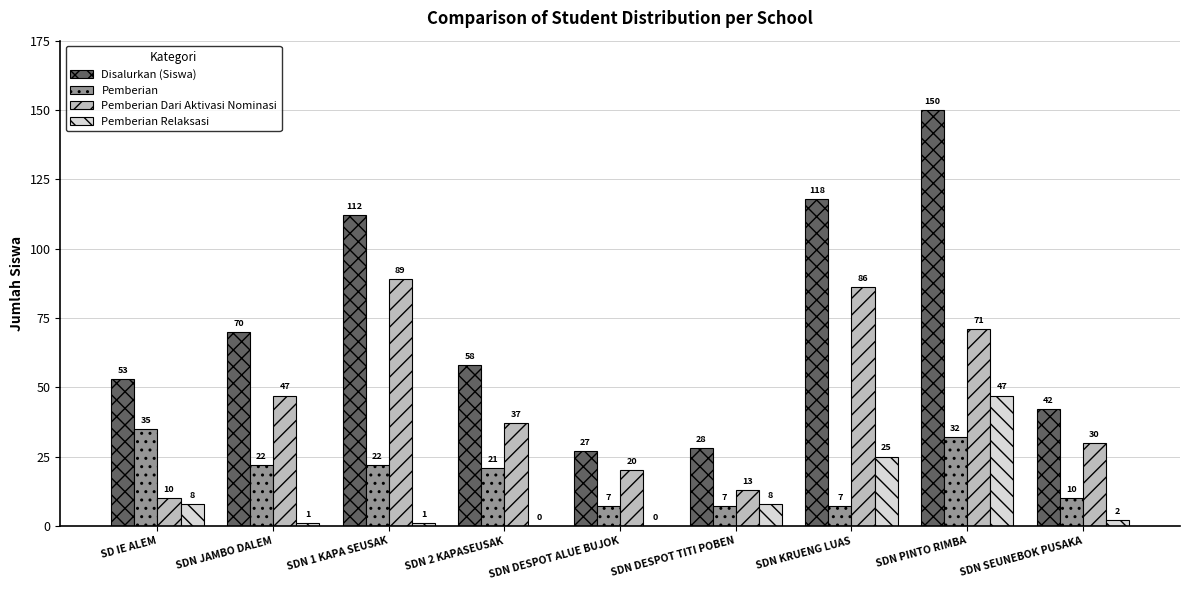

Reading right to left, what are all the values shown in this chart?

Disalurkan (Siswa): SDN SEUNEBOK PUSAKA=42	SDN PINTO RIMBA=150	SDN KRUENG LUAS=118	SDN DESPOT TITI POBEN=28	SDN DESPOT ALUE BUJOK=27	SDN 2 KAPASEUSAK=58	SDN 1 KAPA SEUSAK=112	SDN JAMBO DALEM=70	SD IE ALEM=53
Pemberian: SDN SEUNEBOK PUSAKA=10	SDN PINTO RIMBA=32	SDN KRUENG LUAS=7	SDN DESPOT TITI POBEN=7	SDN DESPOT ALUE BUJOK=7	SDN 2 KAPASEUSAK=21	SDN 1 KAPA SEUSAK=22	SDN JAMBO DALEM=22	SD IE ALEM=35
Pemberian Dari Aktivasi Nominasi: SDN SEUNEBOK PUSAKA=30	SDN PINTO RIMBA=71	SDN KRUENG LUAS=86	SDN DESPOT TITI POBEN=13	SDN DESPOT ALUE BUJOK=20	SDN 2 KAPASEUSAK=37	SDN 1 KAPA SEUSAK=89	SDN JAMBO DALEM=47	SD IE ALEM=10
Pemberian Relaksasi: SDN SEUNEBOK PUSAKA=2	SDN PINTO RIMBA=47	SDN KRUENG LUAS=25	SDN DESPOT TITI POBEN=8	SDN DESPOT ALUE BUJOK=0	SDN 2 KAPASEUSAK=0	SDN 1 KAPA SEUSAK=1	SDN JAMBO DALEM=1	SD IE ALEM=8